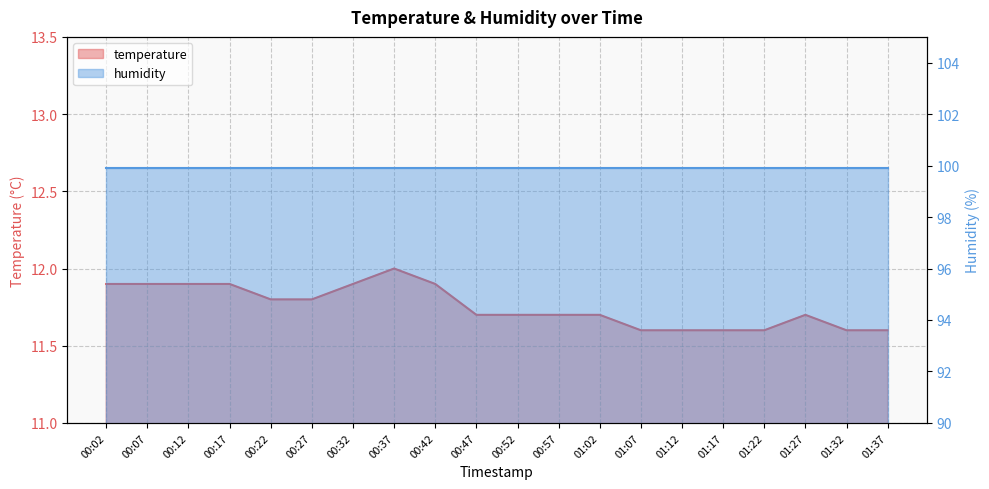

What is the greatest value displayed?

12.0